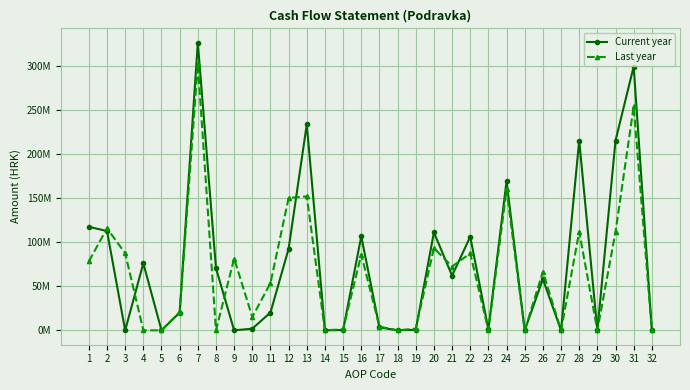

What are all the series names shown in the legend?

Current year, Last year